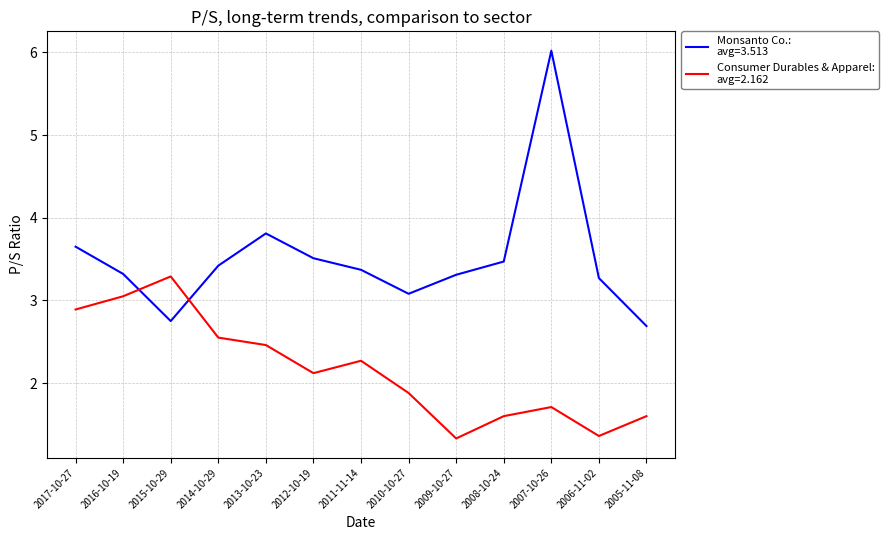

What is the smallest value displayed?

1.3